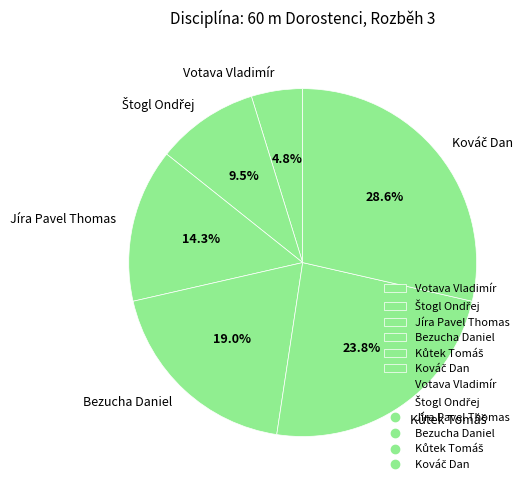

True or false: Jíra Pavel Thomas accounts for 4% of the total.

False